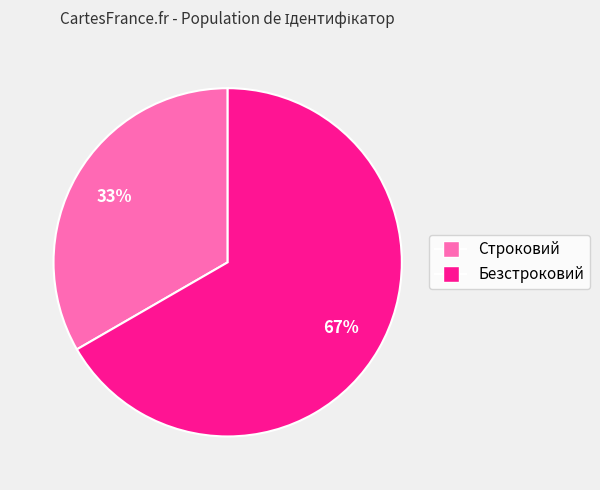

To the nearest percent, what portion does Безстроковий represent?

67%